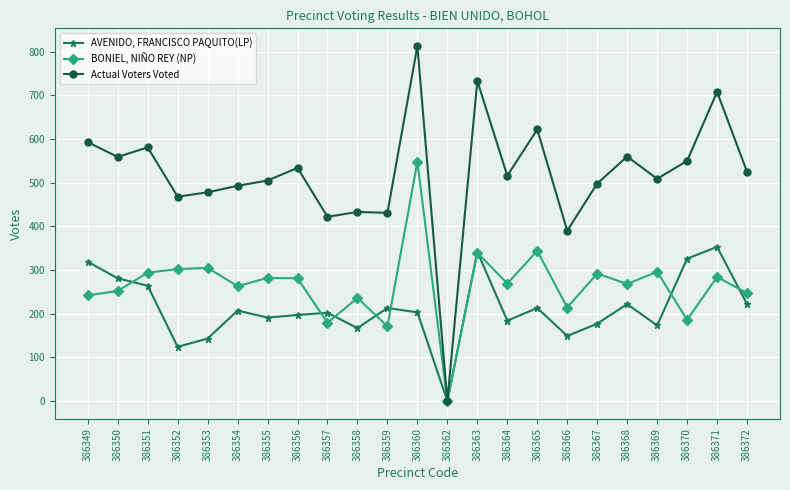

What are all the series names shown in the legend?

AVENIDO, FRANCISCO PAQUITO(LP), BONIEL, NIÑO REY (NP), Actual Voters Voted